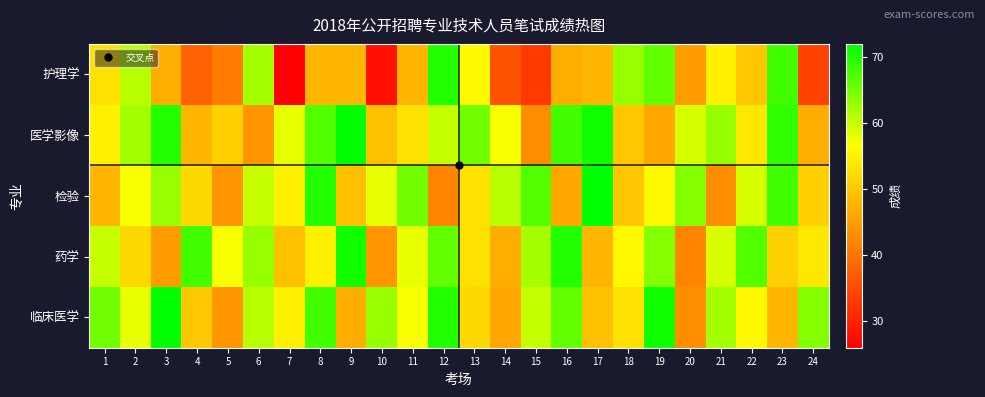

Reading right to left, transcribe all the data shown in this chart.

护理学: 24=34	23=68	22=50	21=55	20=45	19=66	18=63	17=48	16=47	15=33	14=36	13=56	12=70	11=48	10=28	9=48	8=48	7=26	6=62	5=41	4=38	3=47	2=61	1=53
医学影像: 24=47	23=69	22=54	21=63	20=59	19=46	18=50	17=71	16=68	15=43	14=57	13=65	12=60	11=53	10=49	9=72	8=67	7=58	6=44	5=51	4=48	3=70	2=62	1=55
检验: 24=51	23=68	22=59	21=43	20=64	19=56	18=50	17=72	16=46	15=67	14=61	13=53	12=42	11=65	10=58	9=49	8=70	7=55	6=60	5=44	4=52	3=63	2=57	1=48
药学: 24=54	23=51	22=67	21=59	20=42	19=64	18=56	17=48	16=70	15=62	14=47	13=53	12=66	11=58	10=44	9=71	8=55	7=49	6=63	5=57	4=68	3=45	2=52	1=60
临床医学: 24=64	23=48	22=56	21=62	20=43	19=71	18=53	17=49	16=66	15=60	14=46	13=52	12=70	11=57	10=63	9=47	8=68	7=55	6=61	5=44	4=50	3=72	2=58	1=65